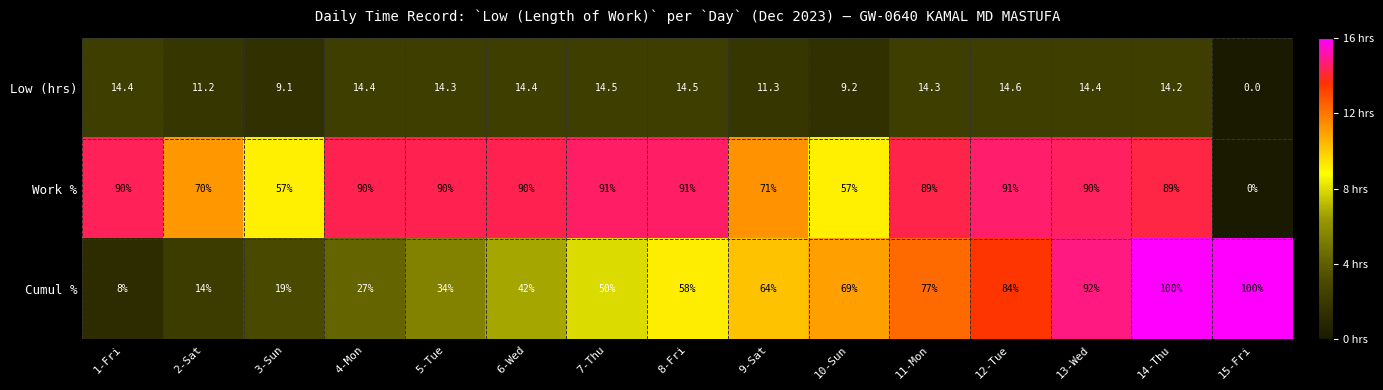

Where does the Low (hrs) series first go above 14?

1-Fri